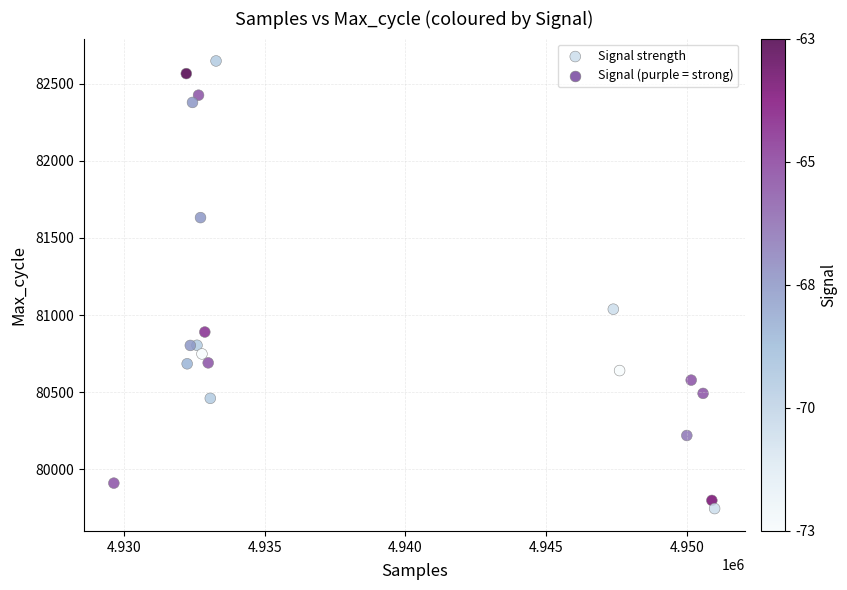

What is the range of X values (max minus min)?

21350